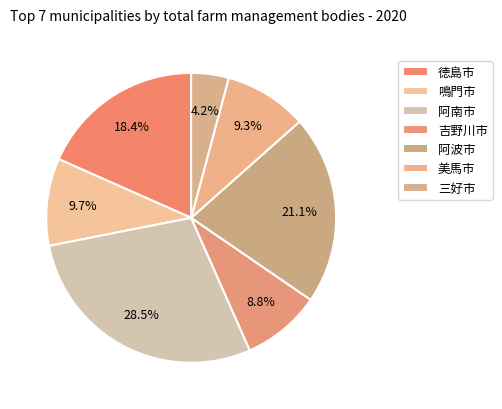

Rank the categories by value from lowest to highest.

三好市, 吉野川市, 美馬市, 鳴門市, 徳島市, 阿波市, 阿南市